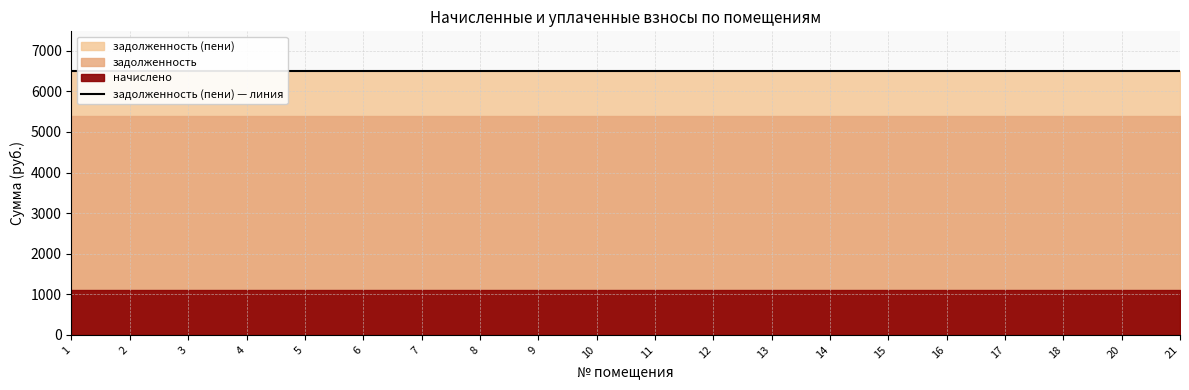

Which series has the widest spread of values?

задолженность